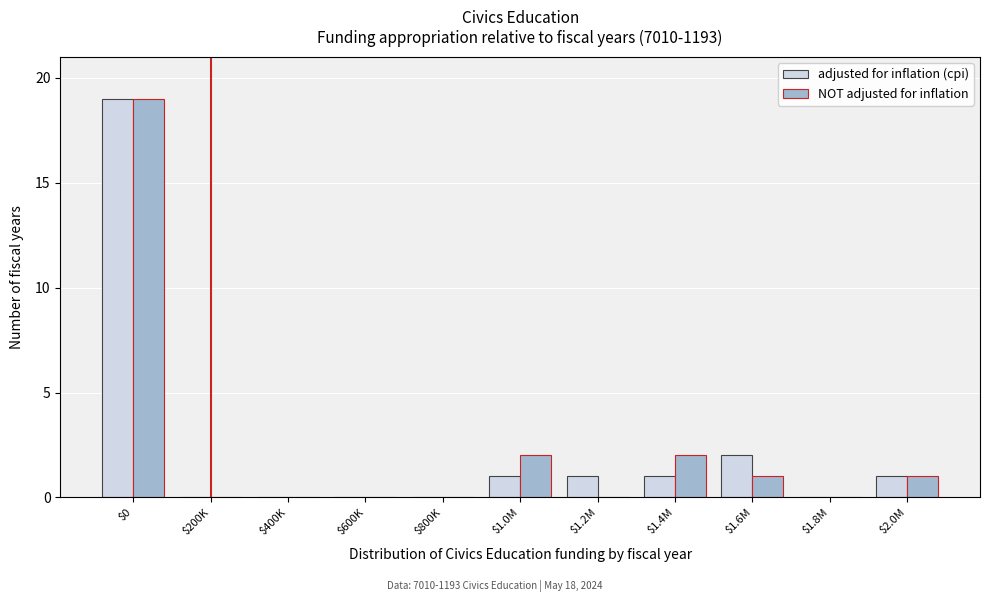

True or false: adjusted for inflation (cpi) has a value of 2 at $1.2M.

False